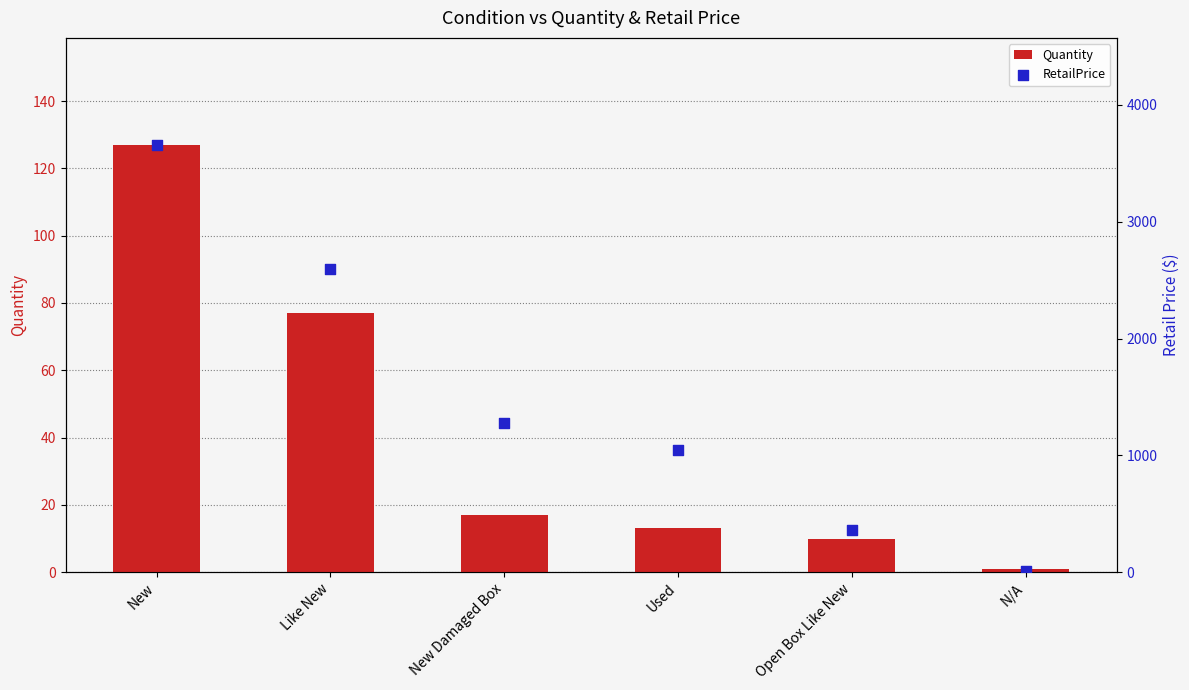

Which series has the largest total across all categories?

RetailPrice